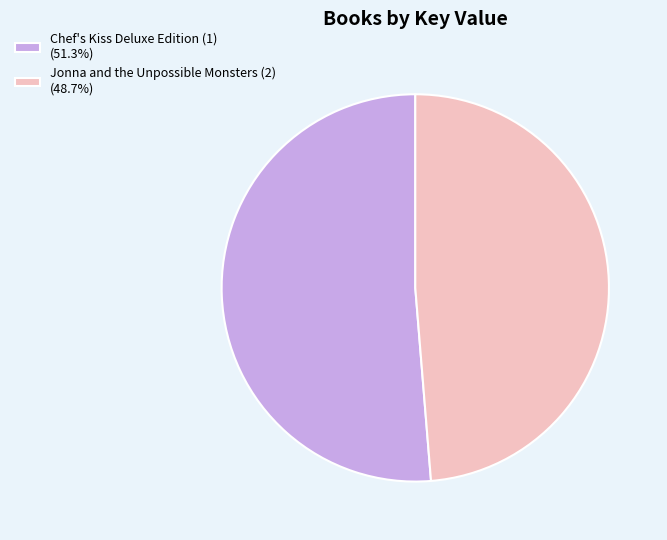

Count the number of slices in the pie.

2